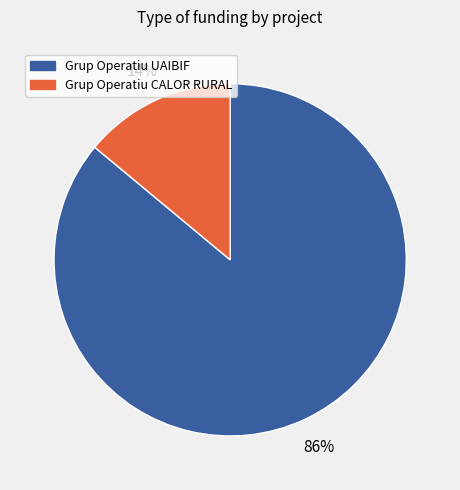

Is the sum of Grup Operatiu CALOR RURAL and Grup Operatiu UAIBIF greater than half?

Yes